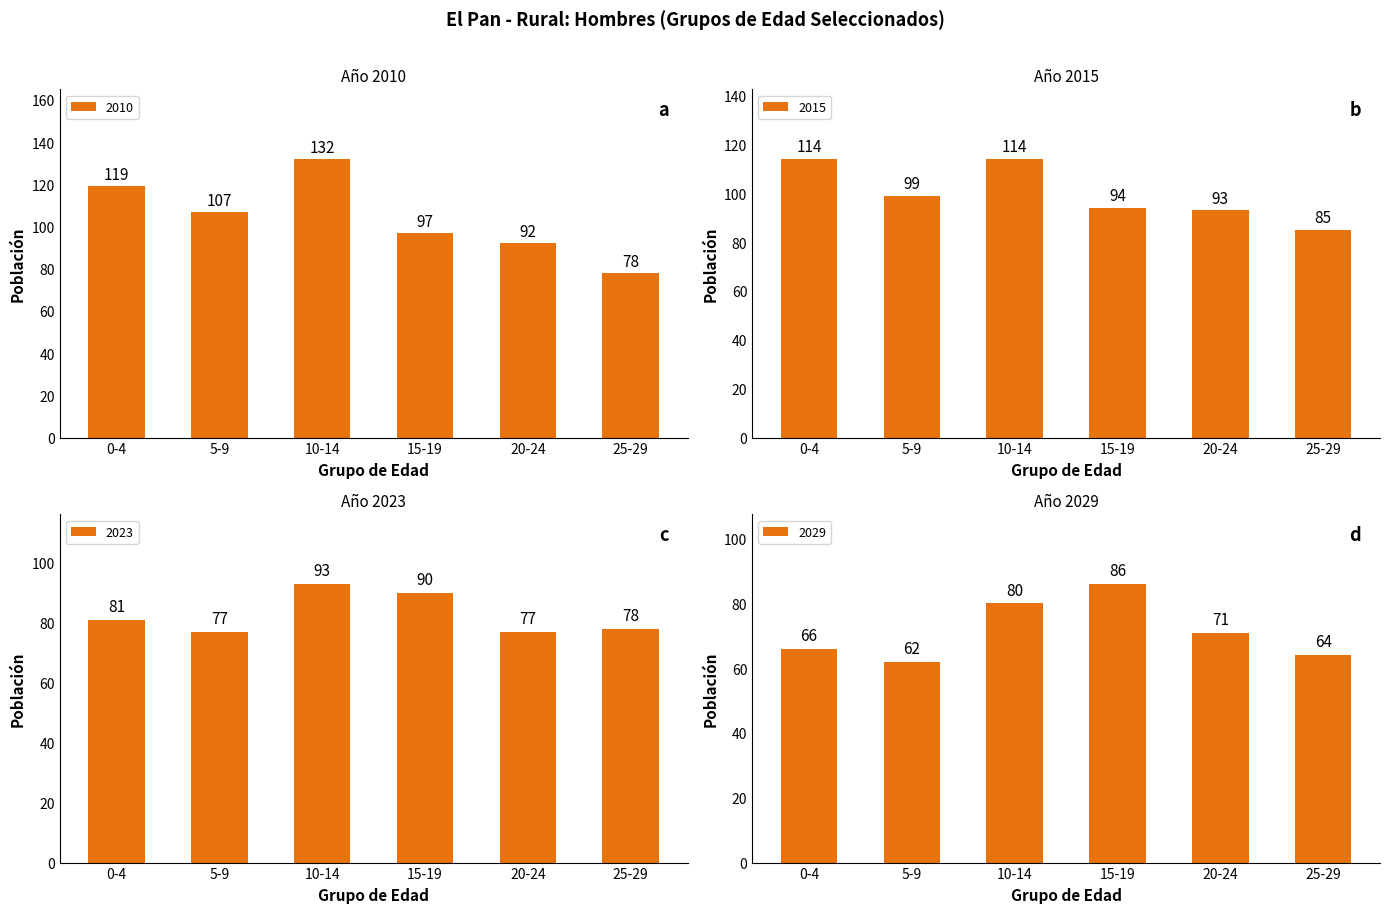

What is the difference between the maximum and second lowest values in the 2010 series?

40